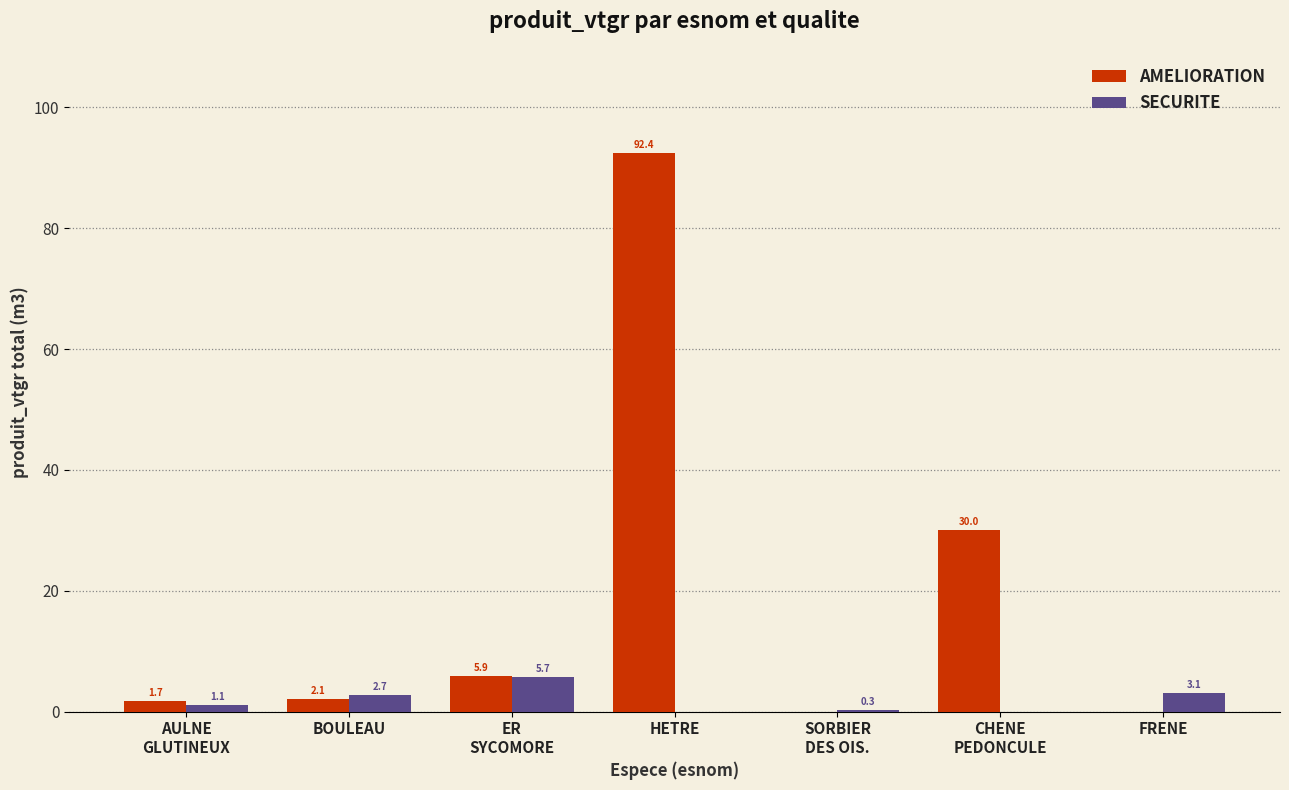

Reading right to left, list all the values displayed in this chart.

AMELIORATION: 0.0	30.0	0.0	92.4	5.9	2.1	1.7
SECURITE: 3.1	0.0	0.3	0.0	5.7	2.7	1.1